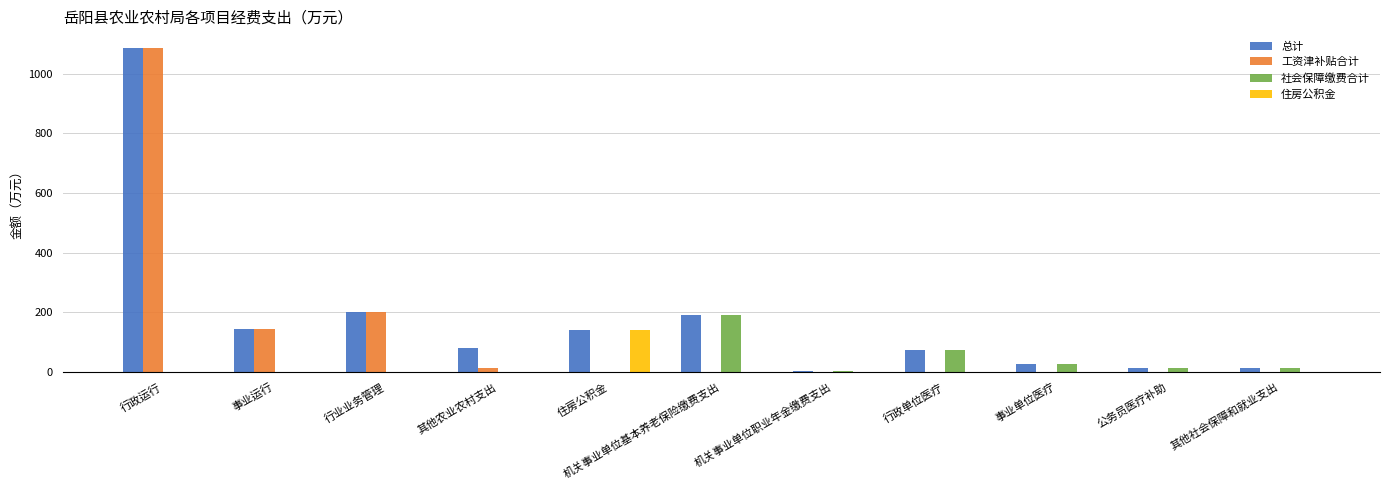

What is the sum of all 工资津补贴合计 values?

1442.6